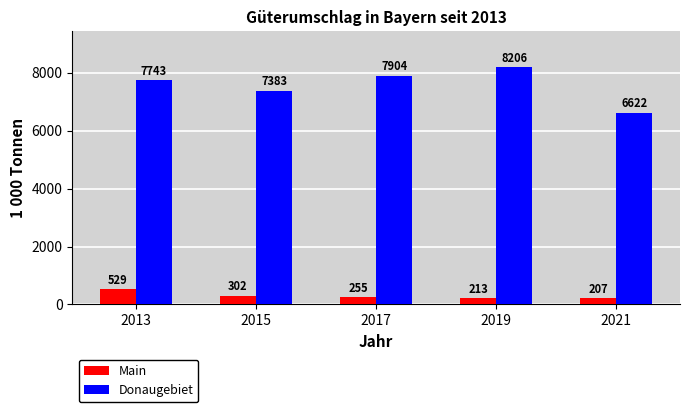

How many bars are there in each group?

2